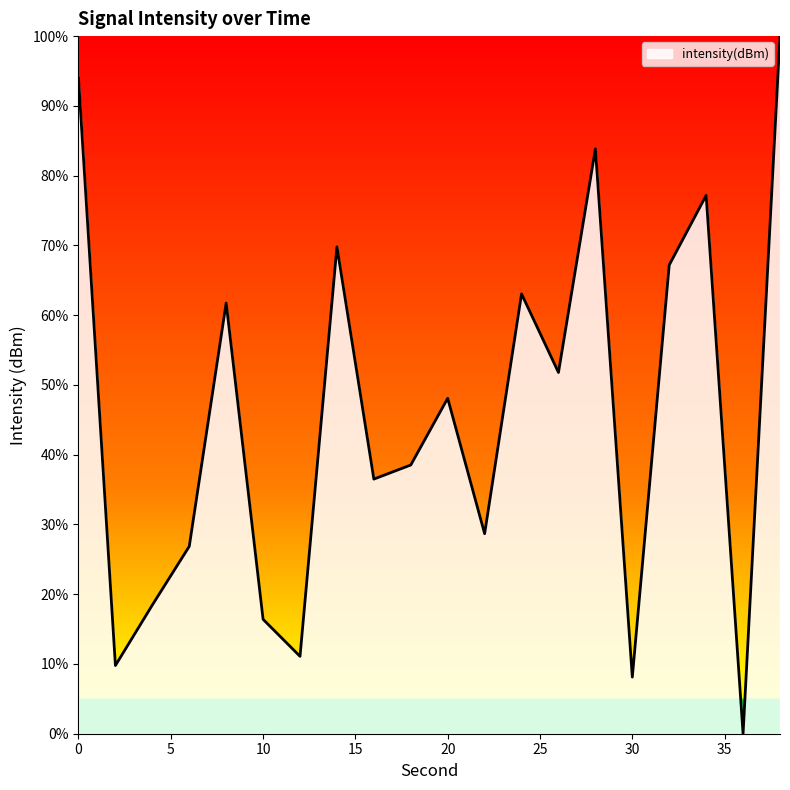

What is the difference between the maximum and minimum values?

100.0